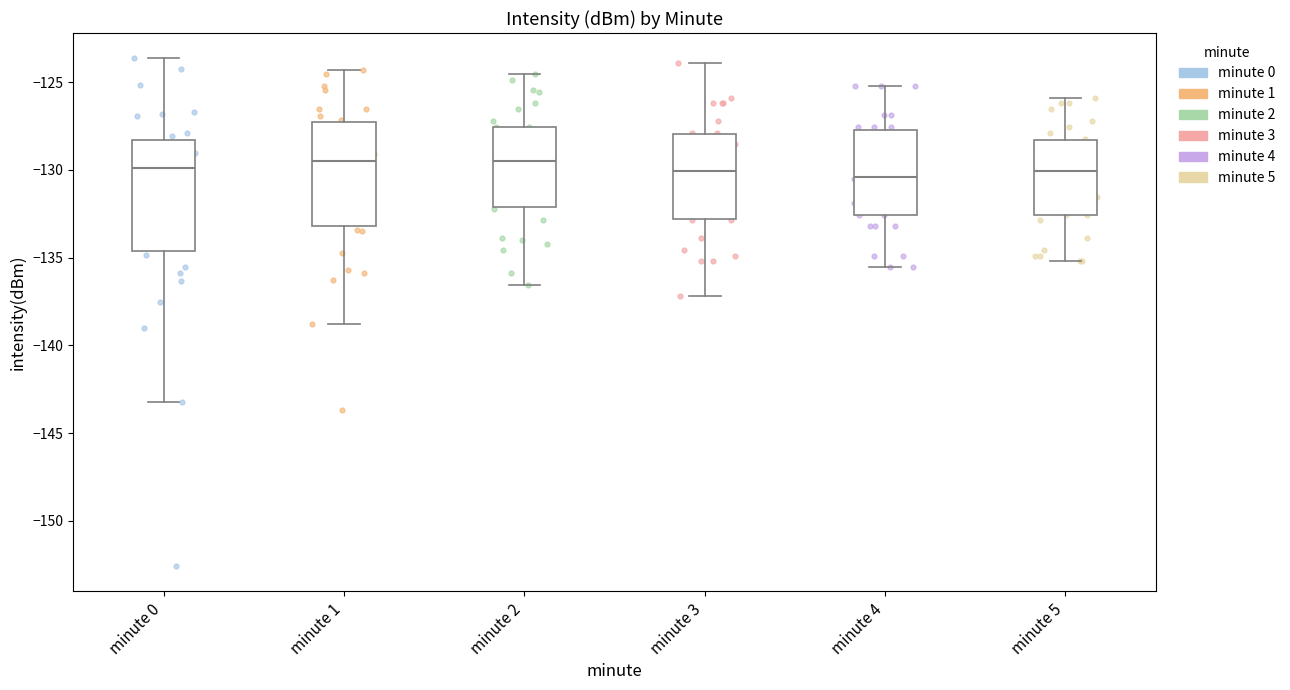

Where is the upper edge of the box for minute 5 on the y-axis? The values are not printed on the chart, so give them approximately, as read against the axis.

-128.5